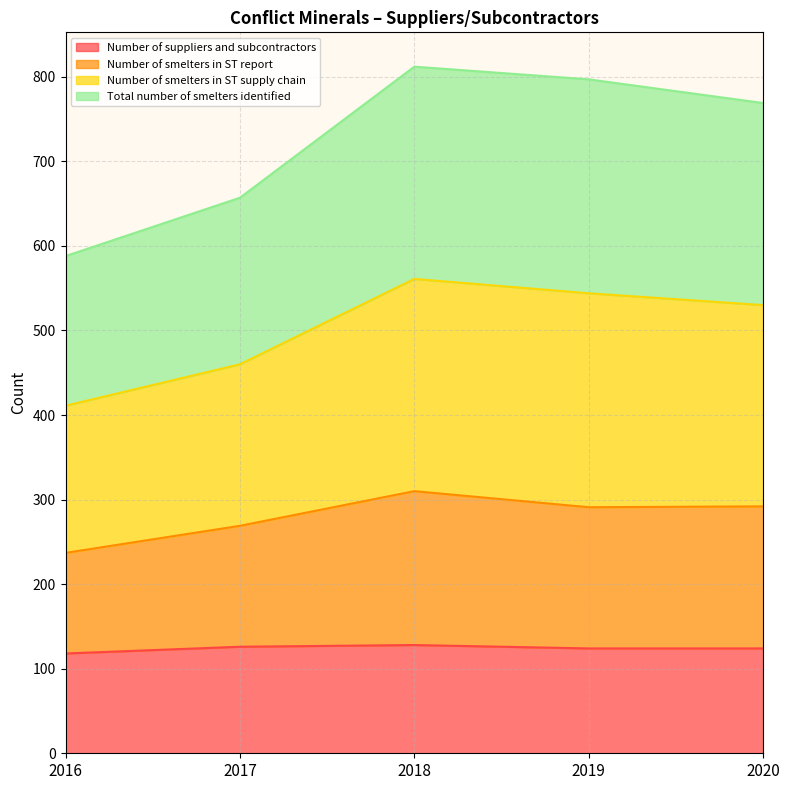

What is the total value across all series at 2016?

1354